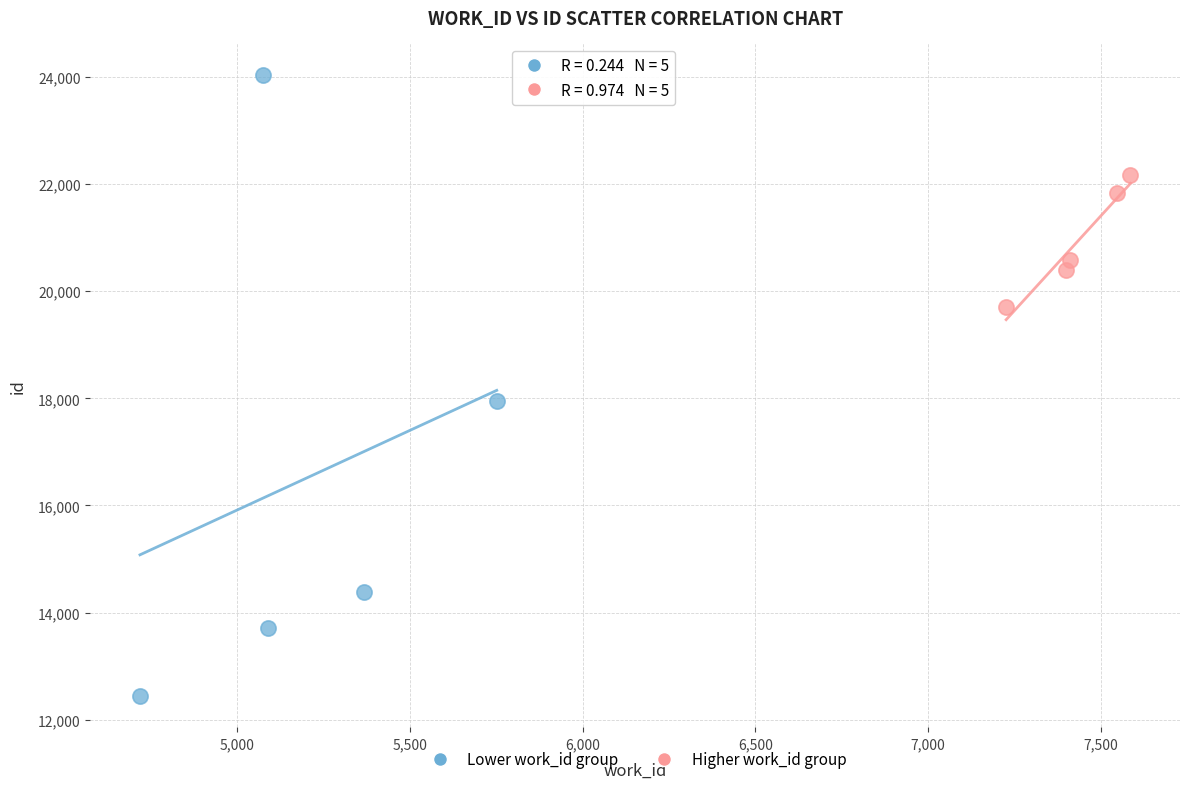

Which series reaches the minimum Y coordinate?

Lower work_id group